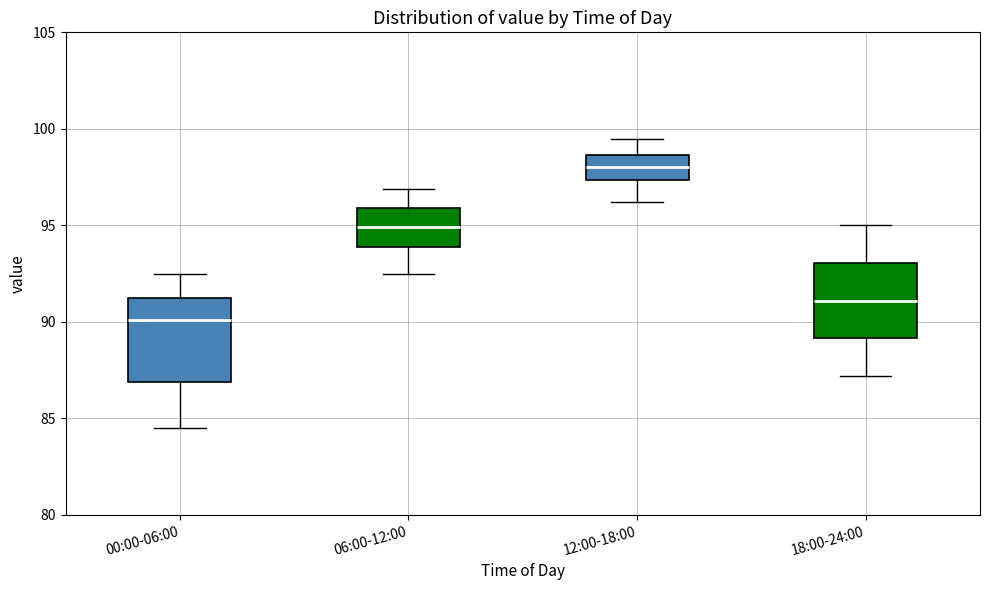

Reading left to right, transcribe this box plot: for each box, give where its median line is, the range the box spans, and where its two whiskers end, as read against the y-axis. The values are not printed on the chart, so give them approximately, as read against the axis.

00:00-06:00: median 90.0, box 87.0 to 91.5, whiskers 84.5 to 92.5
06:00-12:00: median 95.0, box 94.0 to 96.0, whiskers 92.5 to 97.0
12:00-18:00: median 98.0, box 97.5 to 98.5, whiskers 96.0 to 99.5
18:00-24:00: median 91.0, box 89.0 to 93.0, whiskers 87.0 to 95.0